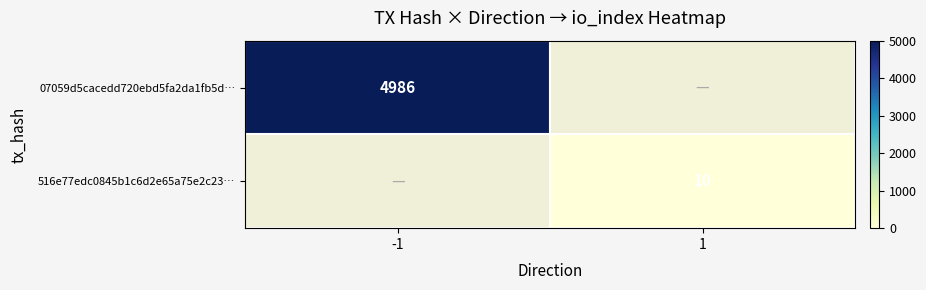

True or false: 516e77edc0845b1c6d2e65a75e2c23… has a value of 10 at 1.

True